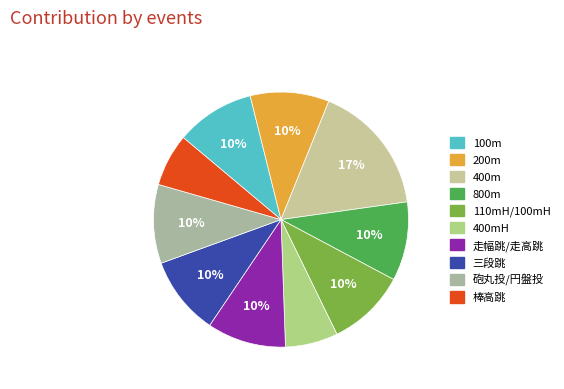

How many segments does this pie chart have?

10